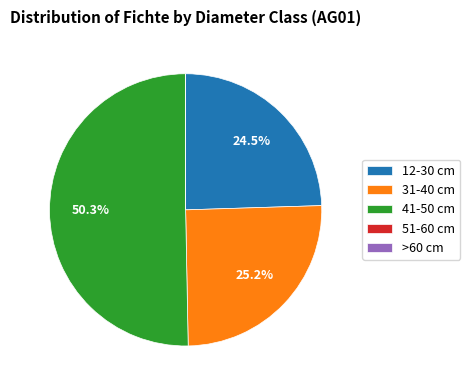

What portion of the pie excludes 41-50 cm?

49.7%